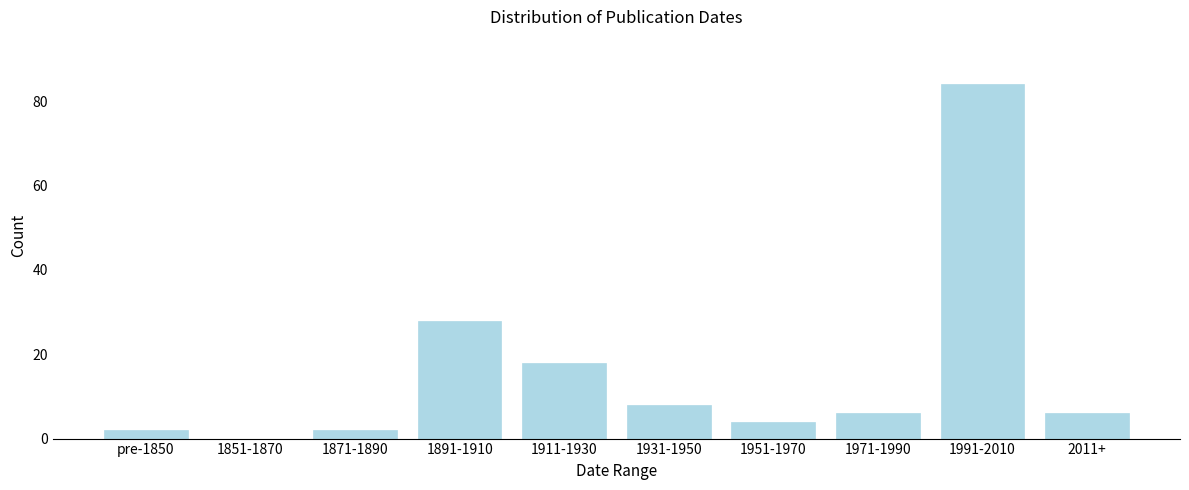

Reading left to right, list all the values displayed in this chart.

pre-1850=2	1851-1870=0	1871-1890=2	1891-1910=28	1911-1930=18	1931-1950=8	1951-1970=4	1971-1990=6	1991-2010=84	2011+=6